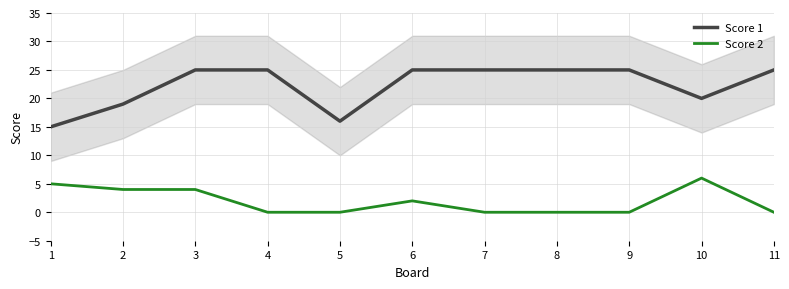

Reading left to right, extract all data points from this chart.

Score 1: 15	19	25	25	16	25	25	25	25	20	25
Score 2: 5	4	4	0	0	2	0	0	0	6	0